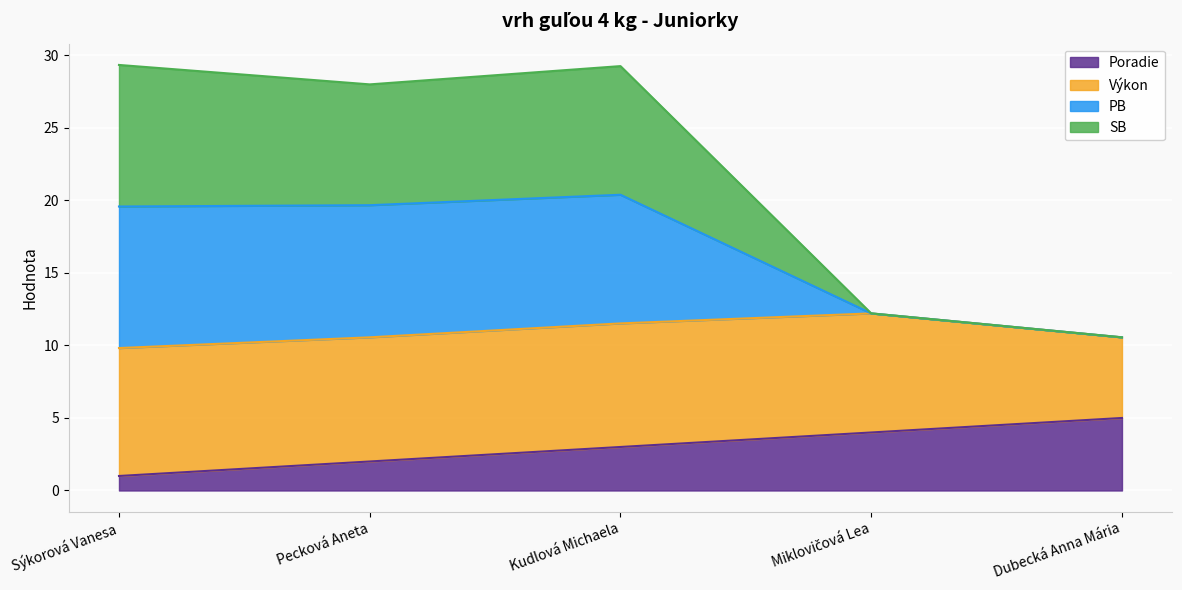

What are all the series names shown in the legend?

Poradie, Výkon, PB, SB